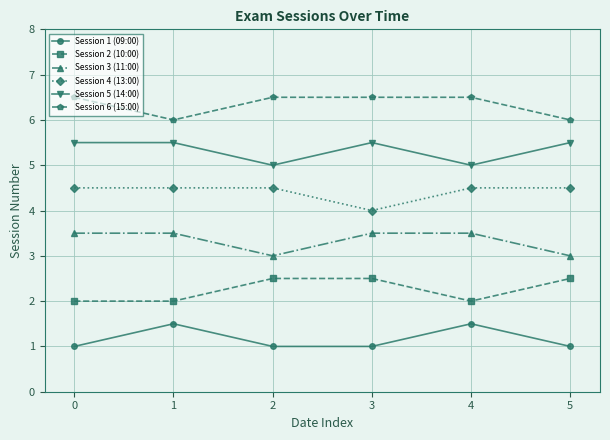

What are all the series names shown in the legend?

Session 1 (09:00), Session 2 (10:00), Session 3 (11:00), Session 4 (13:00), Session 5 (14:00), Session 6 (15:00)